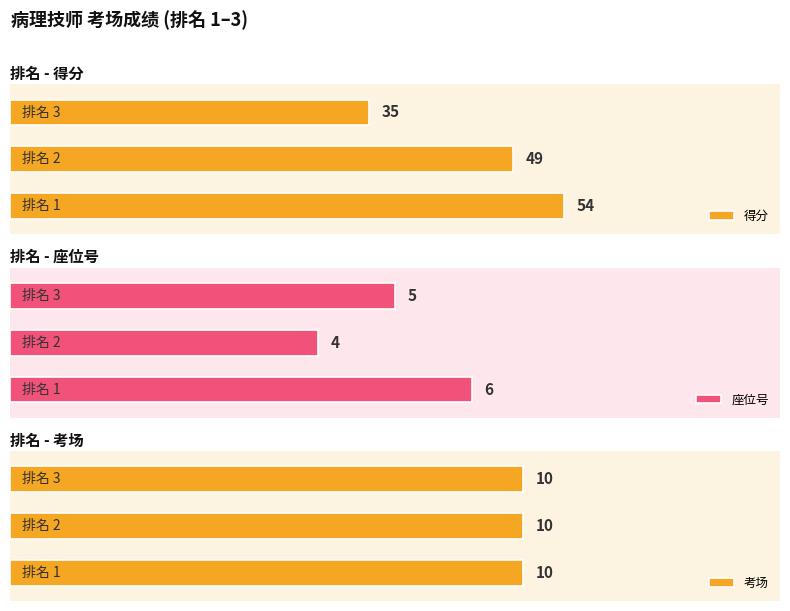

Is it true that 得分 equals 26.6 at 0?

False